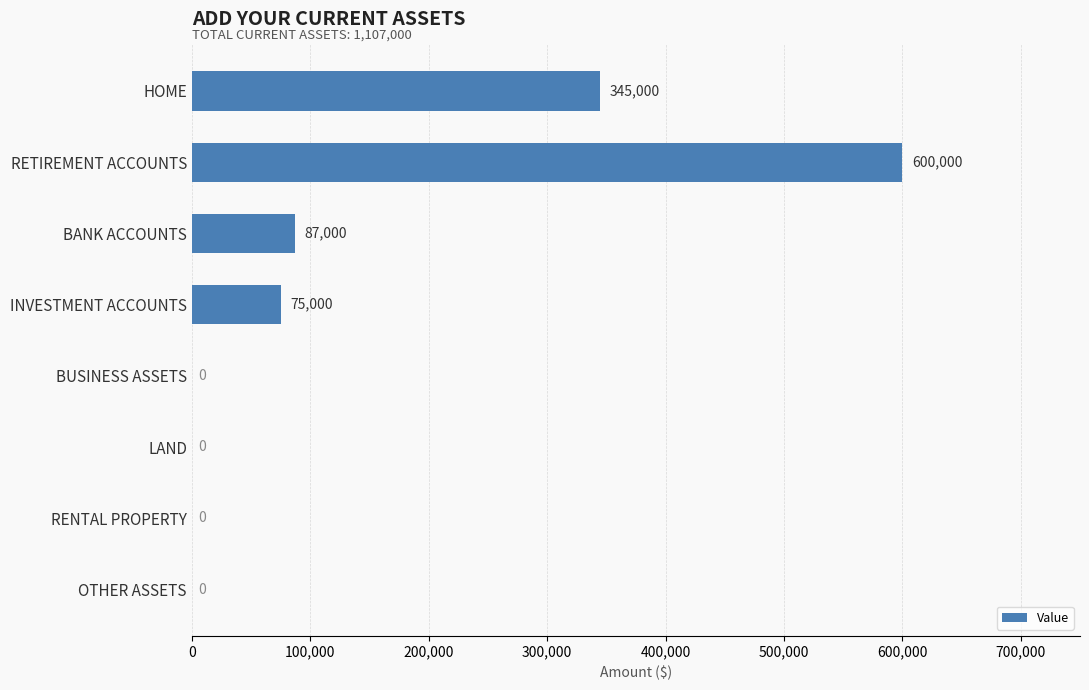

Approximately how many times larger is the value at RETIREMENT ACCOUNTS compared to INVESTMENT ACCOUNTS?

8.0